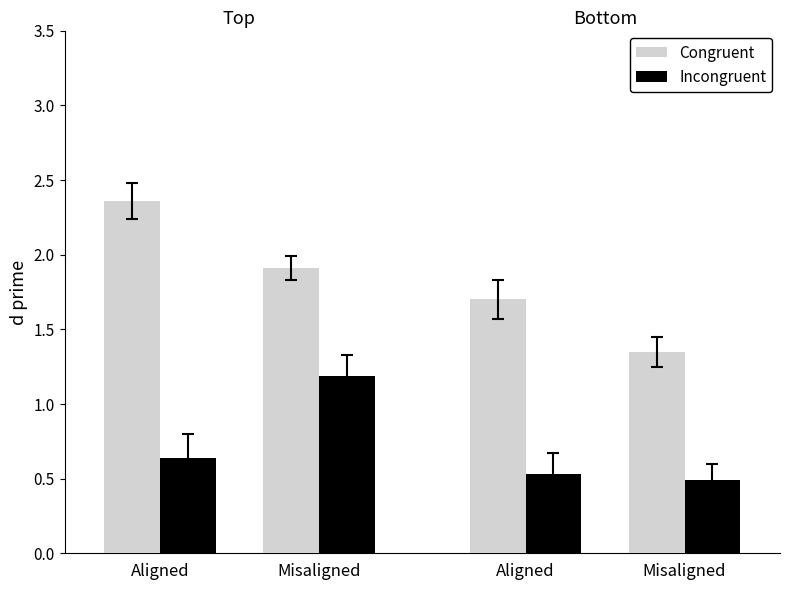

What is the sum of all Congruent values?

7.3